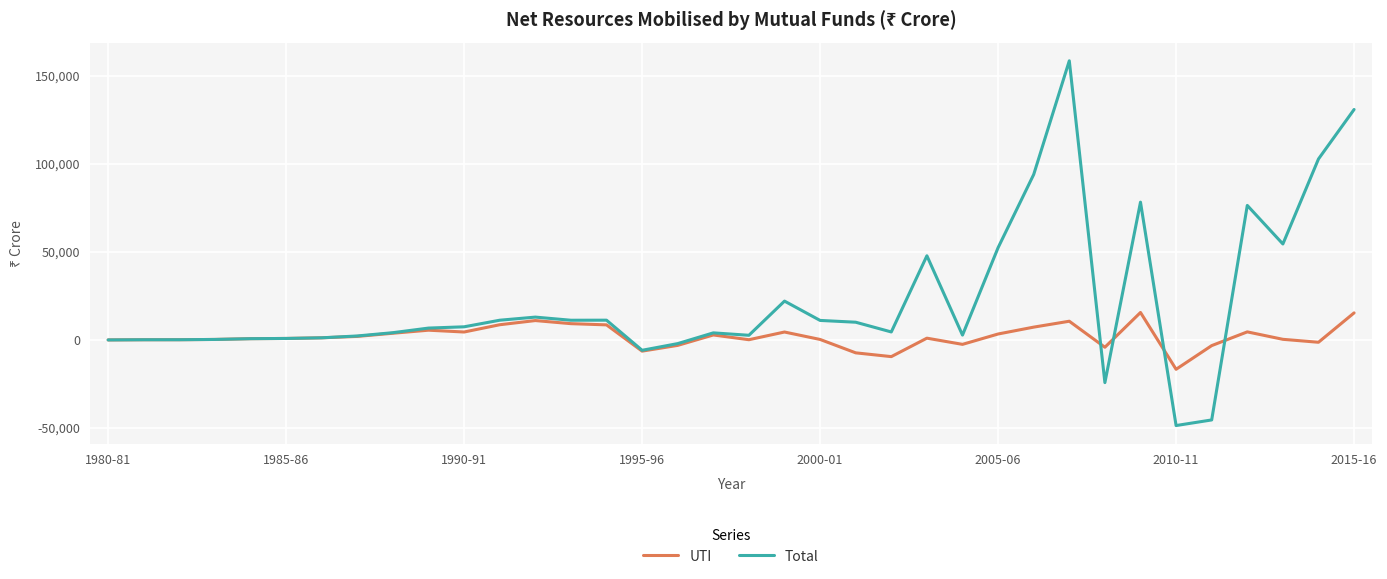

What is the average value of the Total series?

22194